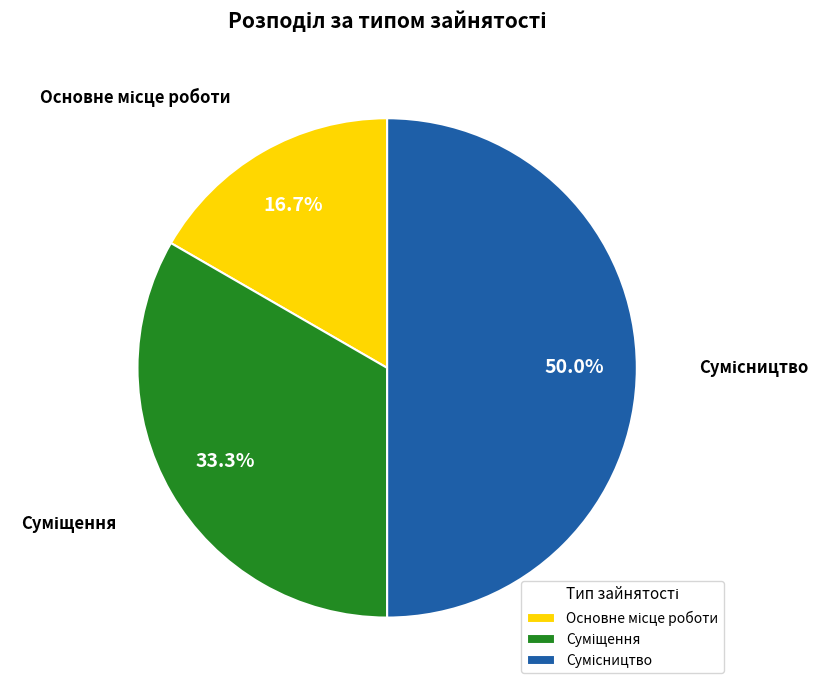

What is the largest slice in the pie chart?

Сумісництво